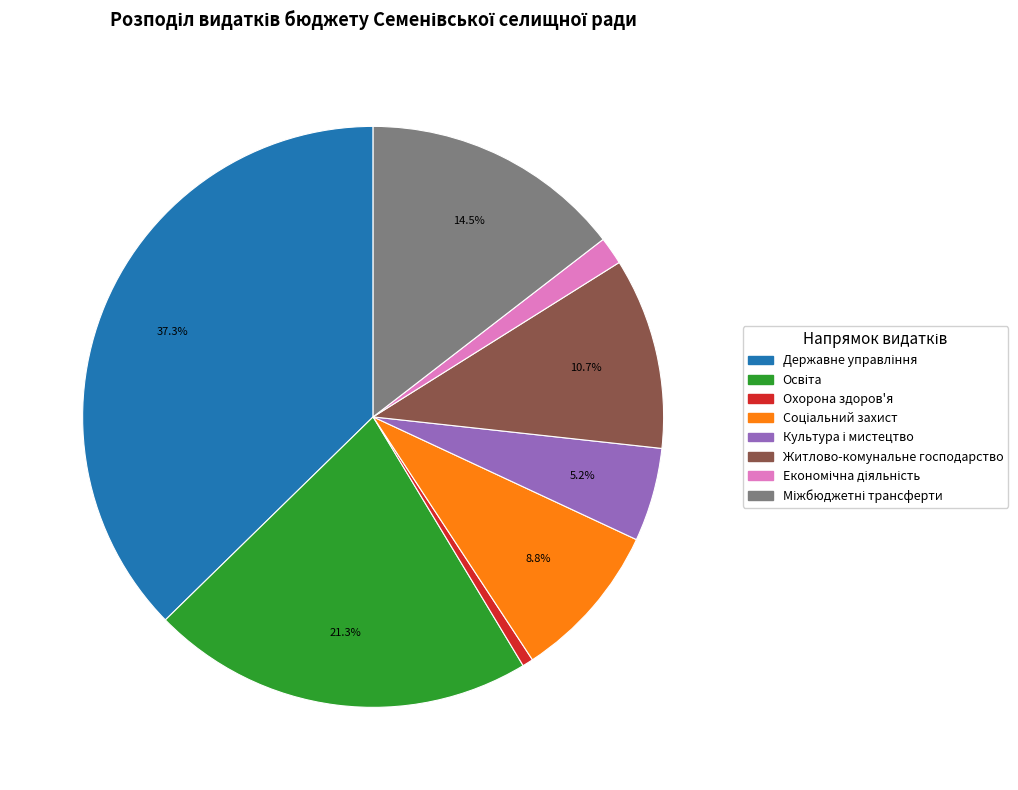

True or false: Житлово-комунальне господарство accounts for 11% of the total.

True